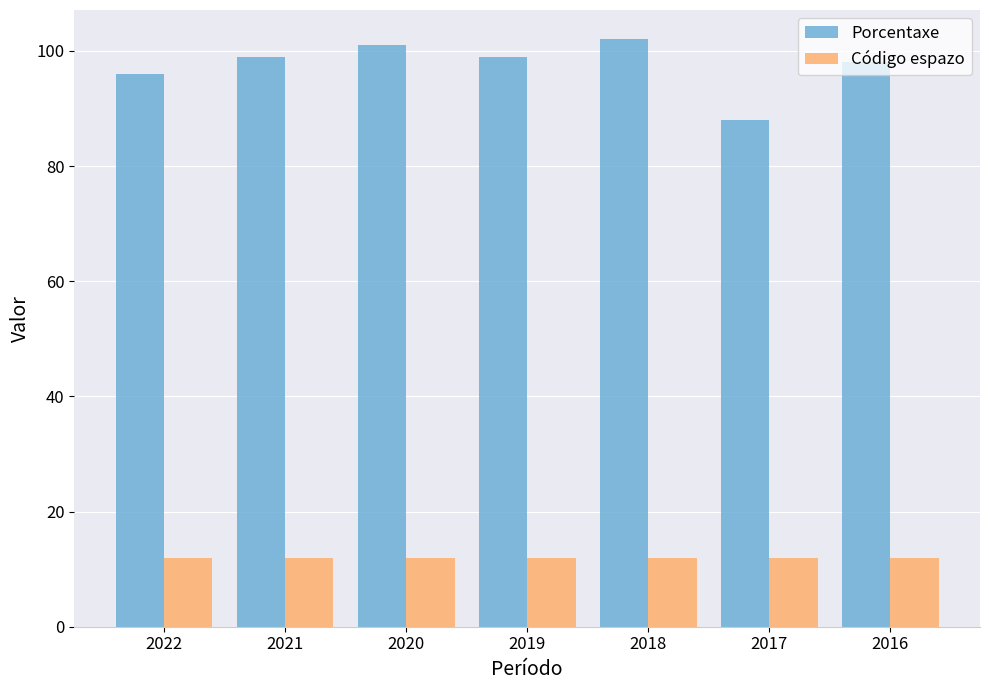

How many distinct data groups are displayed?

2